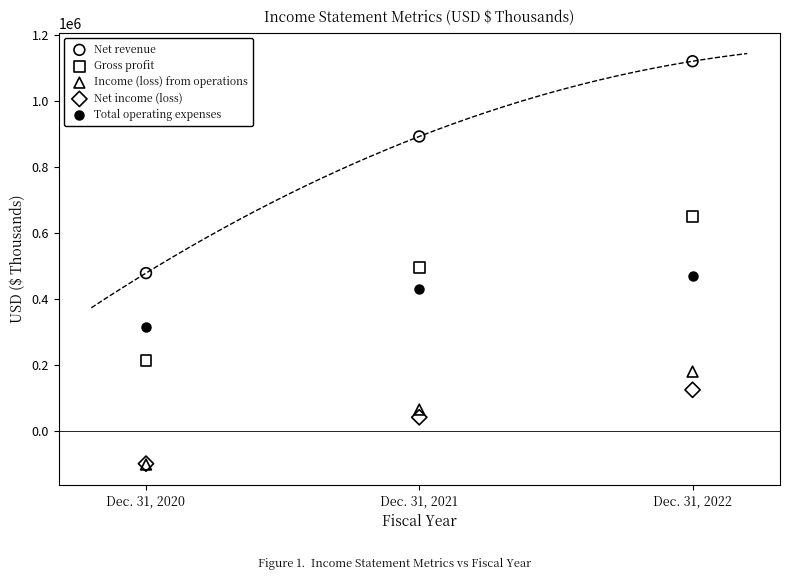

In the Net revenue series, what Y value is closest to 799424?

892398